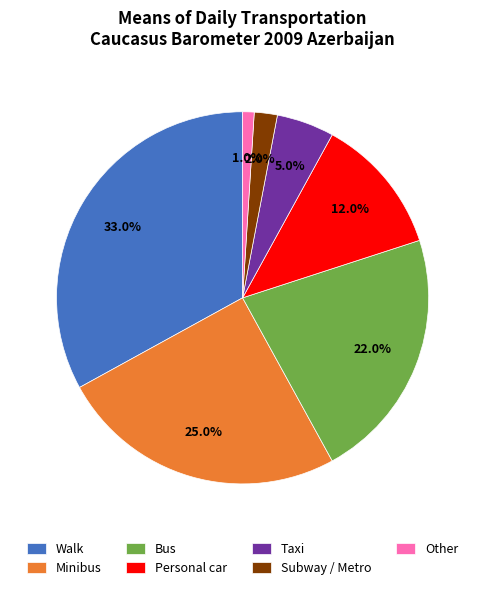

What percentage is the Walk slice, to the nearest percent?

33%